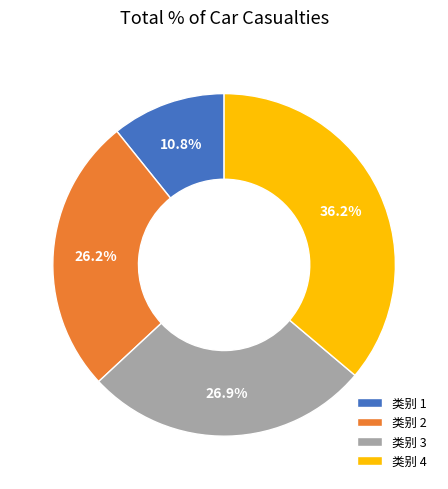

Does 类别 4 represent more than half of the total?

No